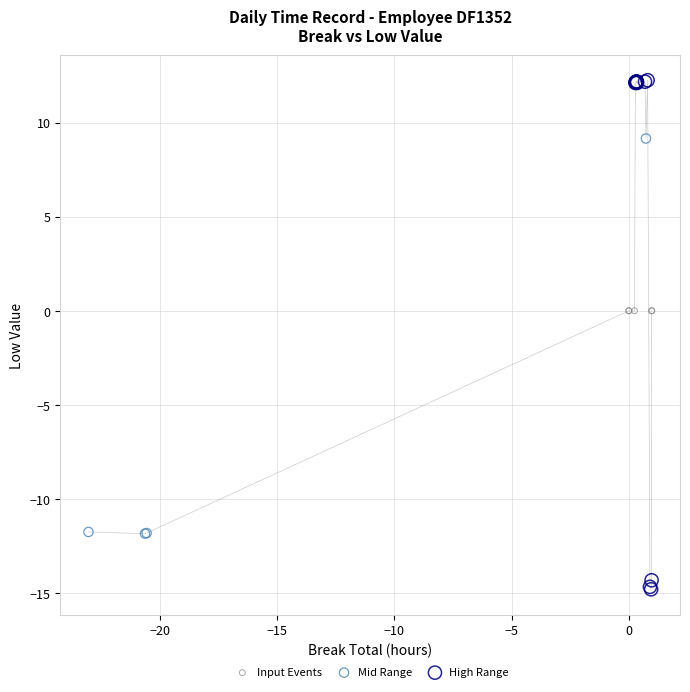

Which series reaches the maximum Y coordinate?

High Range